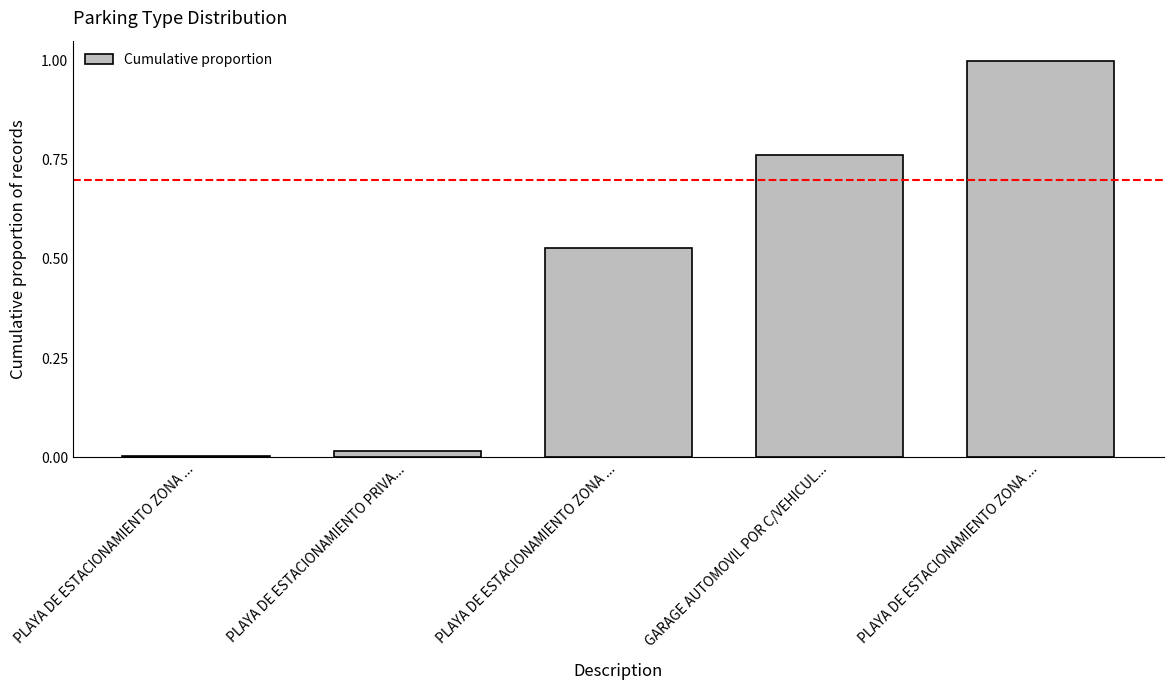

Is it true that the value at PLAYA DE ESTACIONAMIENTO ZONA ... is 0.3?

False